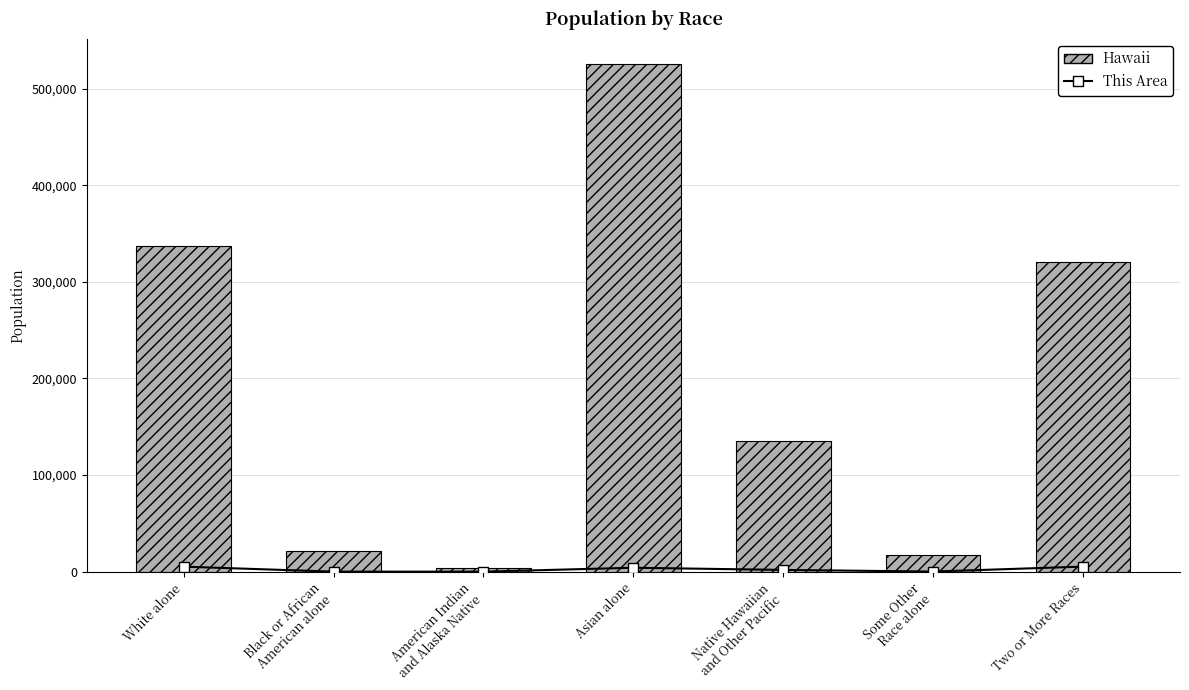

What is the difference between the highest and lowest values at Some Other
Race alone?

16799